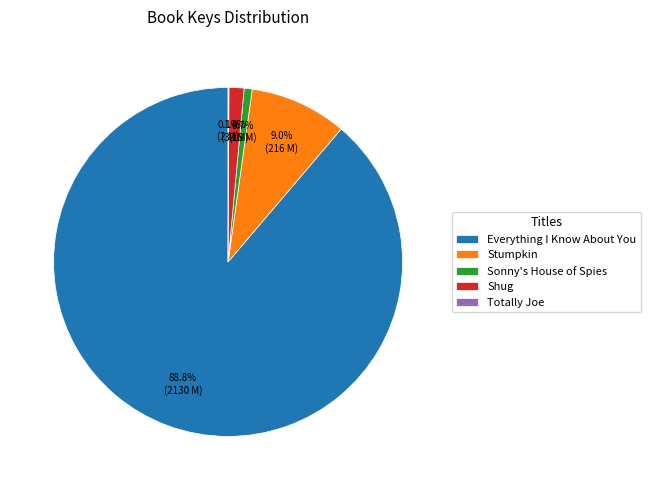

How much of the chart is everything except Everything I Know About You?

11.2%